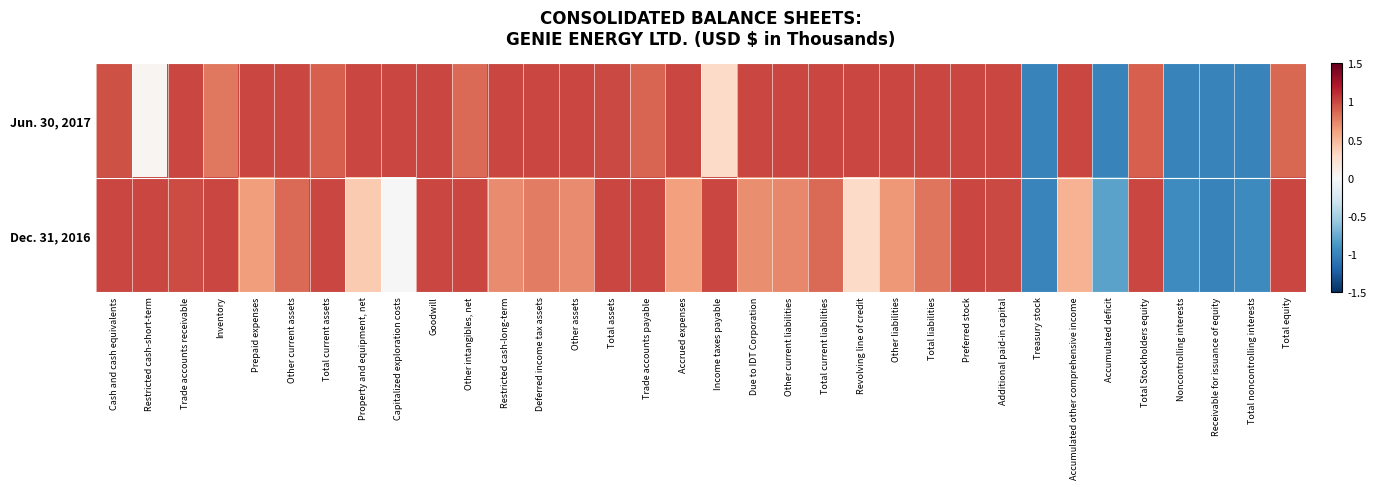

At which category is the sum across all series the highest?

Goodwill